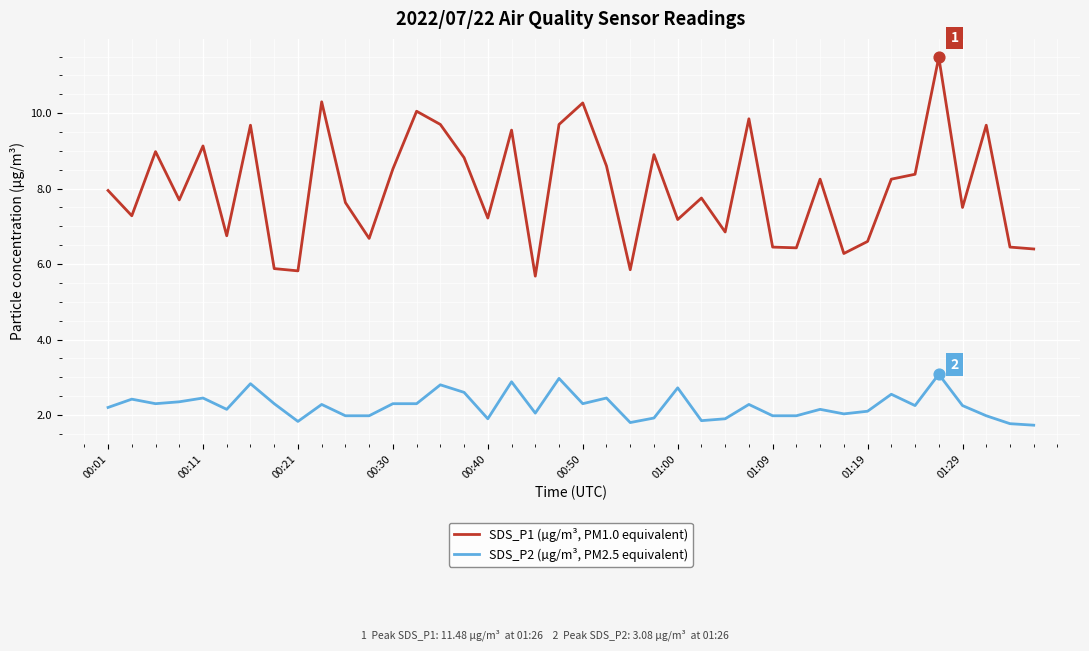

What are all the series names shown in the legend?

SDS_P1 (µg/m³, PM1.0 equivalent), SDS_P2 (µg/m³, PM2.5 equivalent)